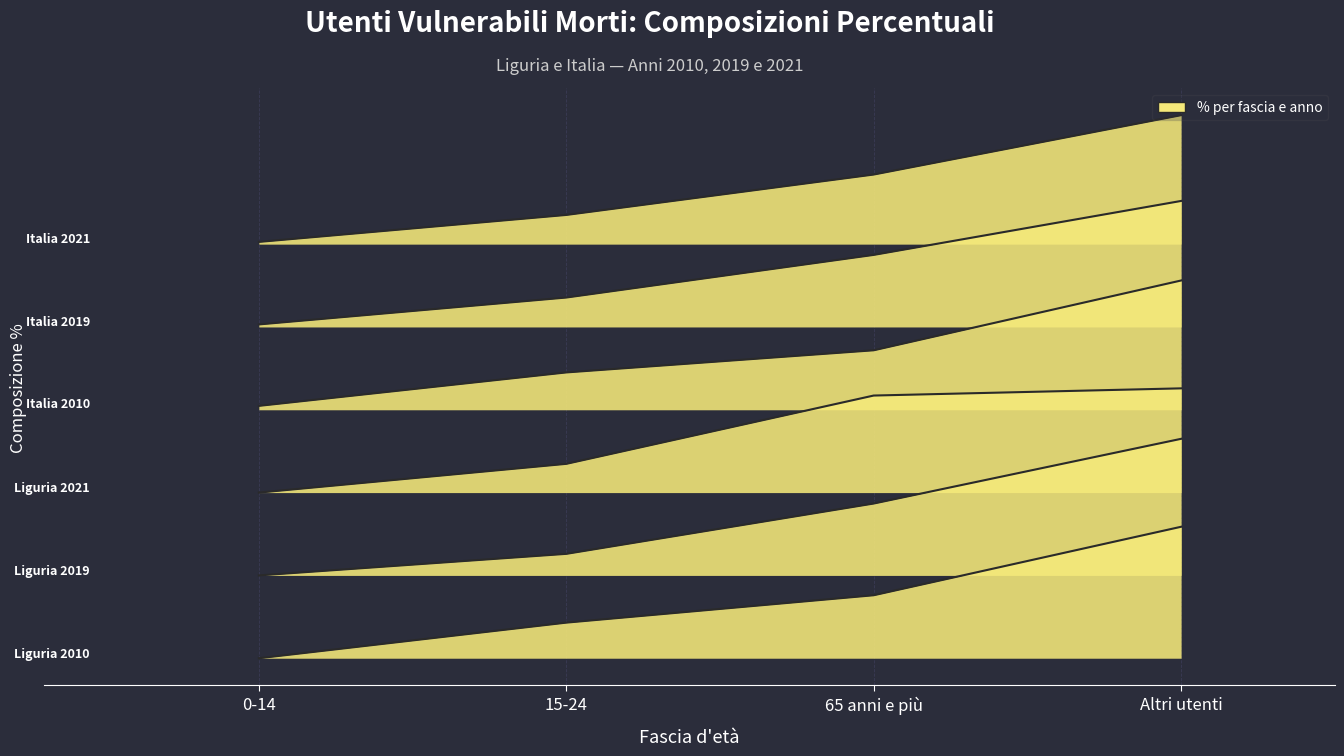

How many data points in Liguria 2019 are less than 67?

2